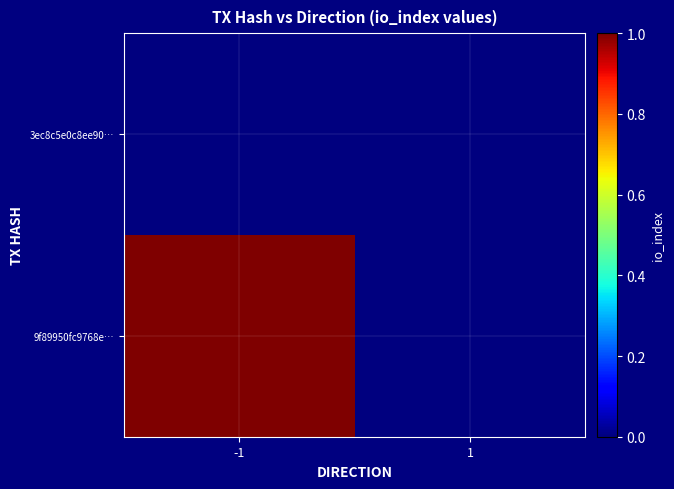

Rank the series at 1 from highest to lowest value.

3ec8c5e0c8ee90…, 9f89950fc9768e…